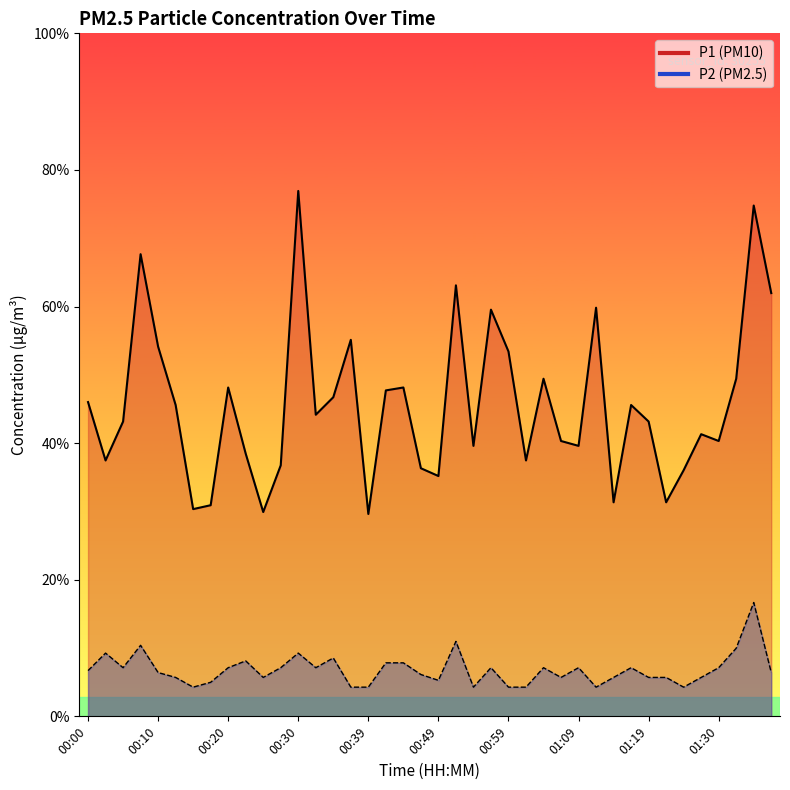

True or false: P1 has more than 1 points higher than both neighbors.

True